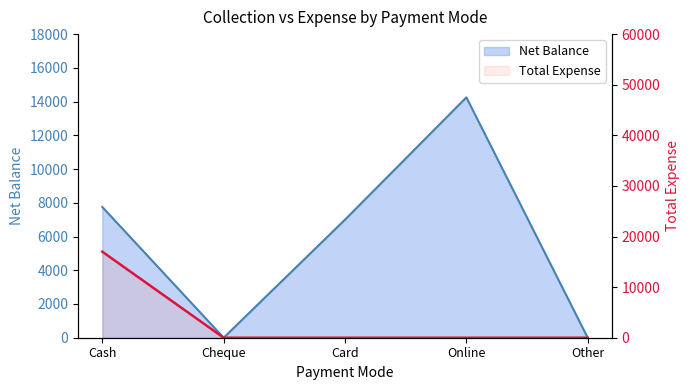

What is the label of the 4th point from the left?

Online